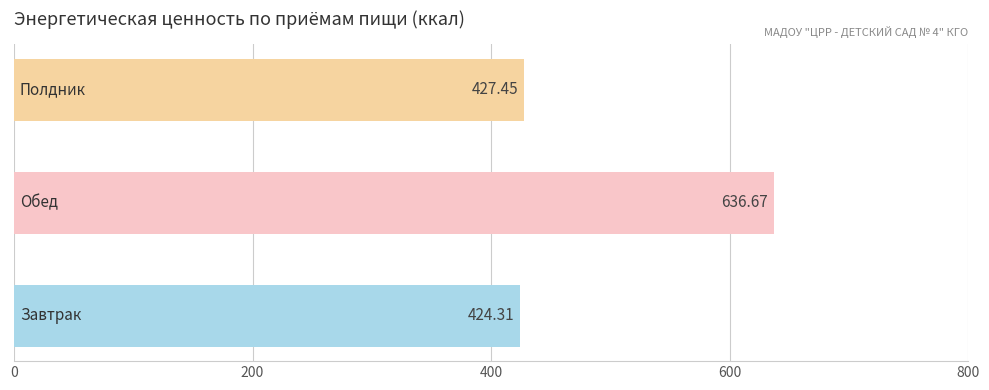

What is the sum of all values?

1488.4